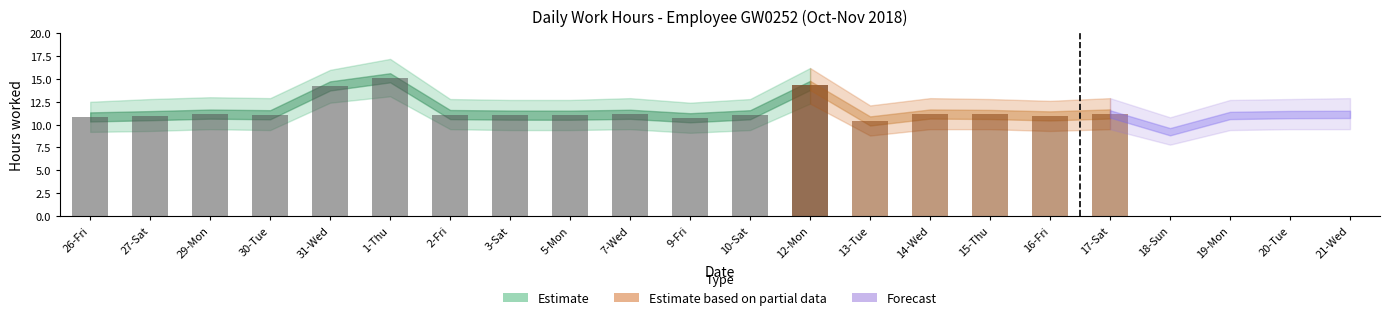

How many data points does each series have?

22